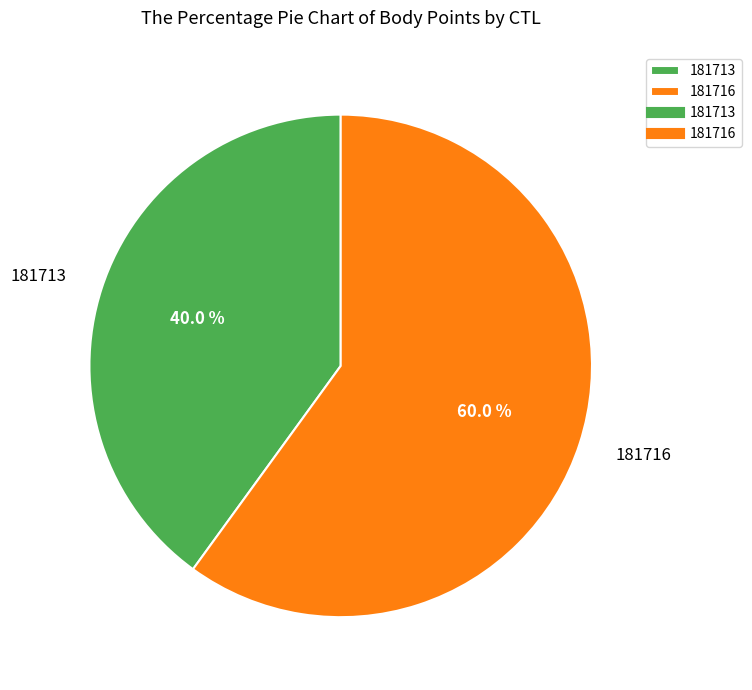

To the nearest percent, what portion does 181713 represent?

40%